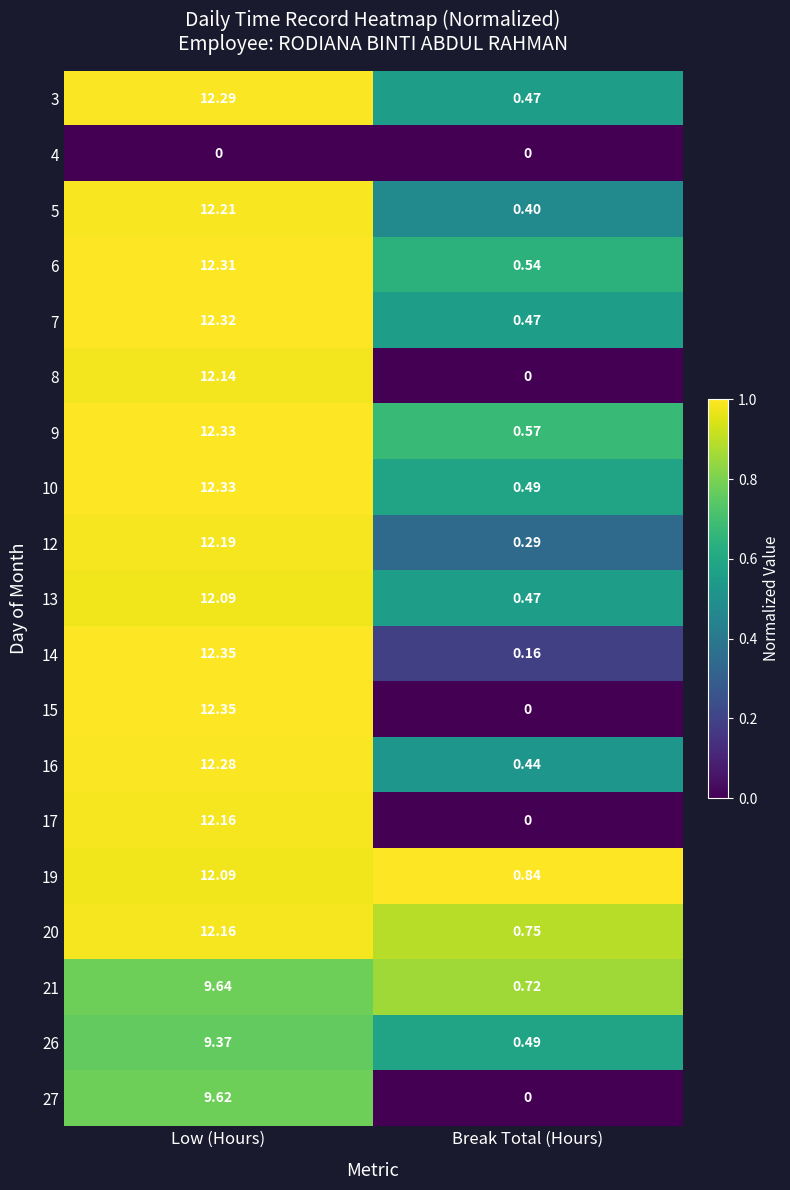

At which category is the sum across all series the highest?

Low (Hours)